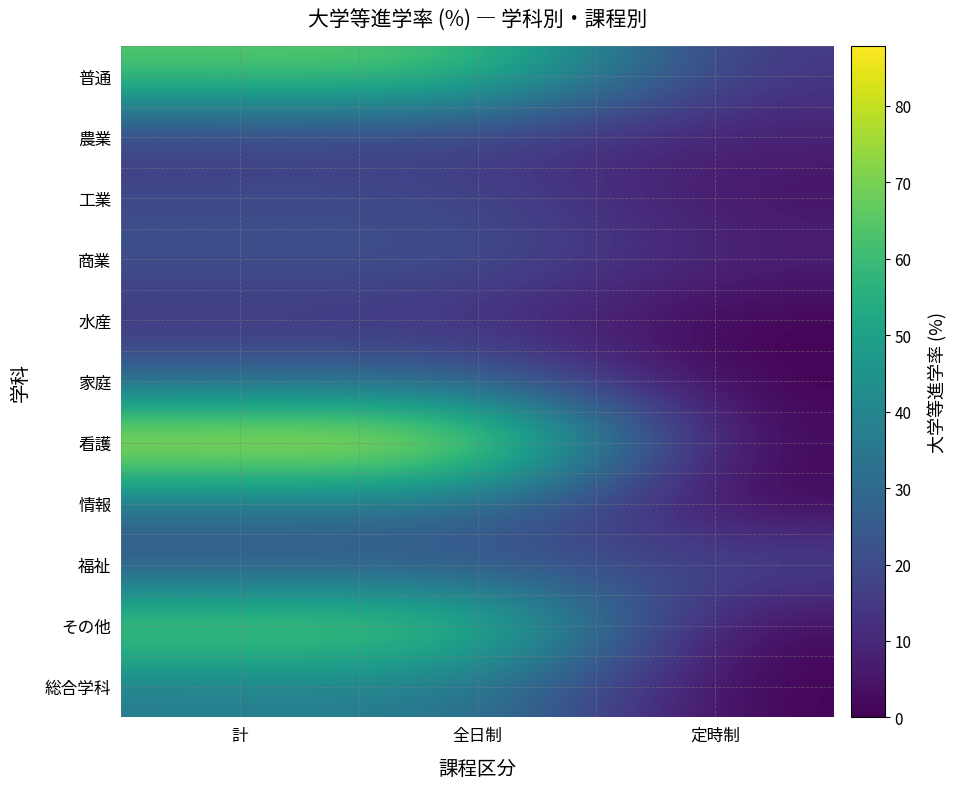

Reading left to right, list all the values displayed in this chart.

普通: 計=65.1	全日制=66.0	定時制=13.3
農業: 計=14.2	全日制=14.3	定時制=7.4
工業: 計=19.8	全日制=20.3	定時制=4.0
商業: 計=22.7	全日制=22.9	定時制=8.2
水産: 計=12.3	全日制=12.3	定時制=0.0
家庭: 計=27.8	全日制=27.9	定時制=0.0
看護: 計=86.3	全日制=87.9	定時制=0.0
情報: 計=33.1	全日制=33.1	定時制=0.0
福祉: 計=19.9	全日制=19.9	定時制=19.9
その他: 計=70.7	全日制=70.9	定時制=0.0
総合学科: 計=36.3	全日制=37.1	定時制=0.0